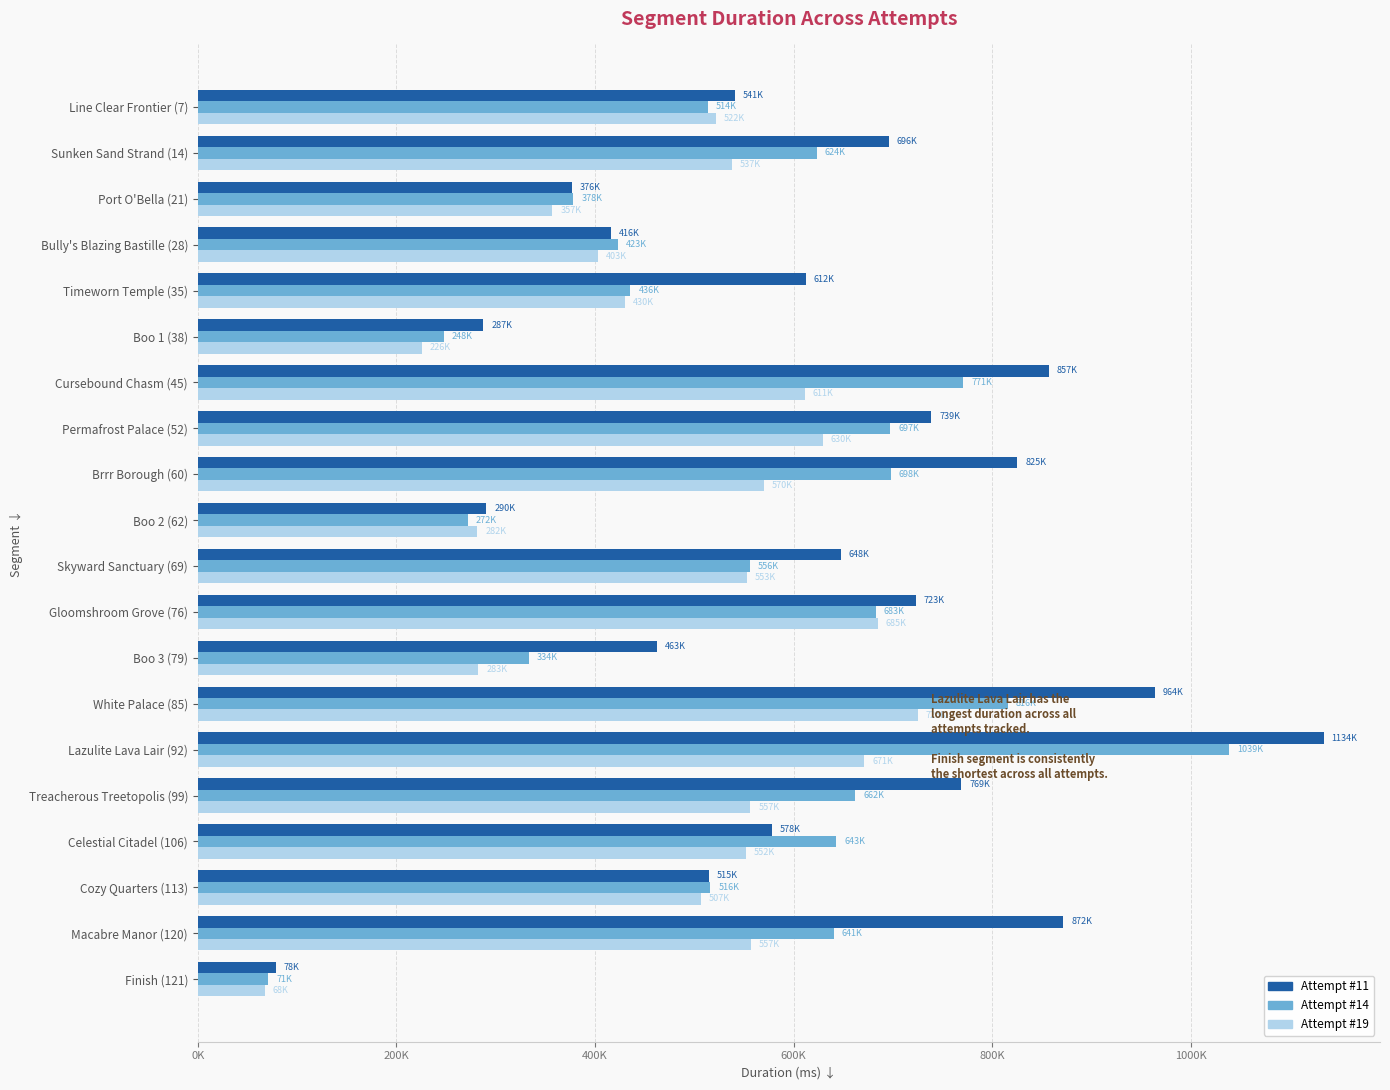

Which category has the lowest value across all series?

Finish (121)